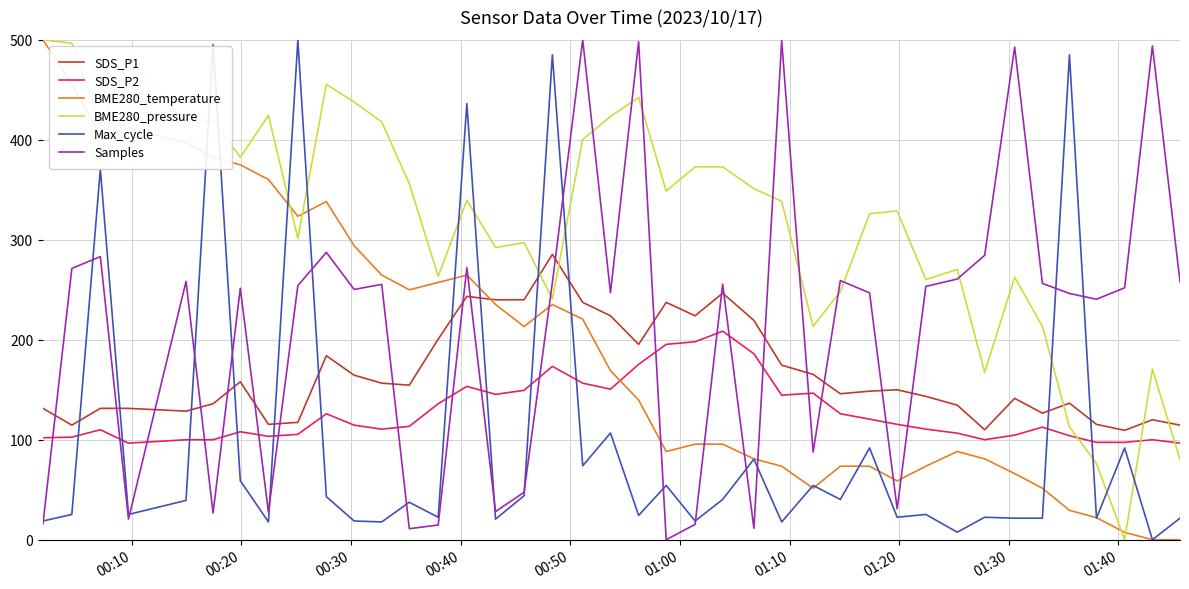

What is the maximum value for Max_cycle?

500.0